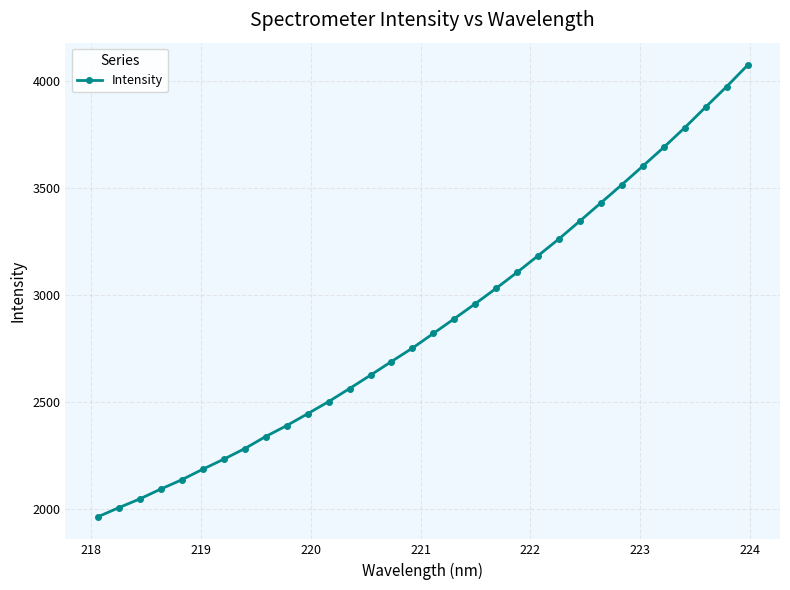

What is the smallest value displayed?

1965.0